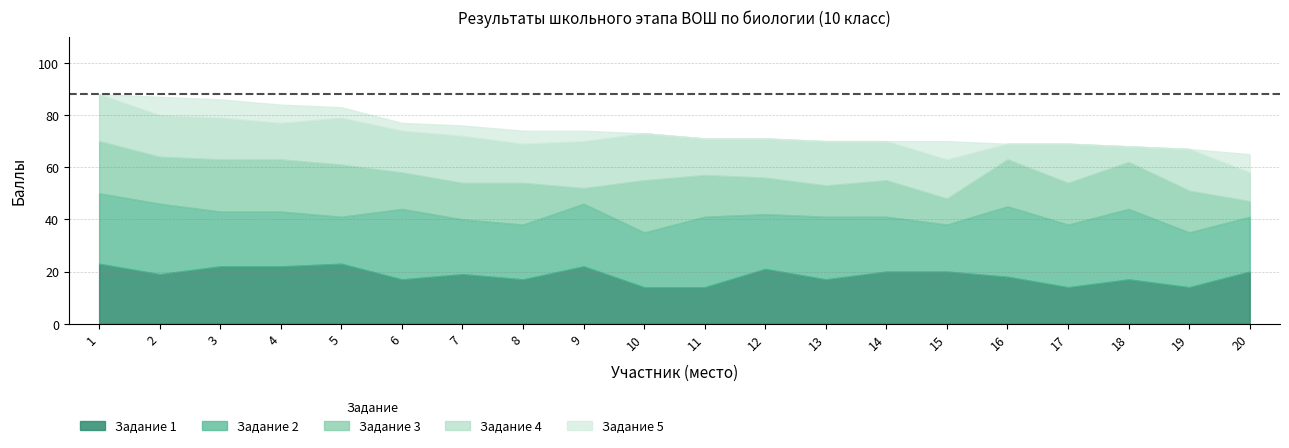

What is the value of the Задание 1 point at the 9th from the left?

22